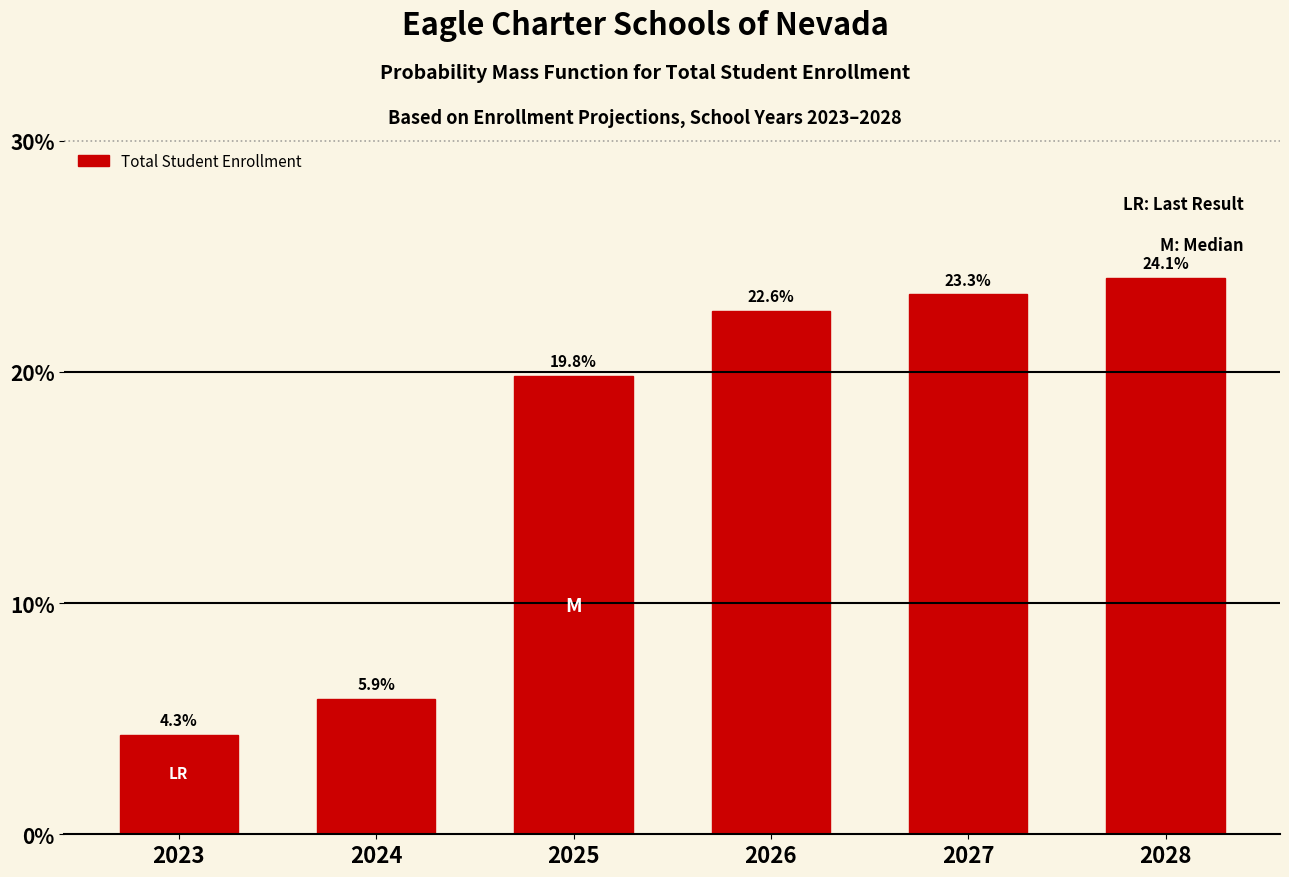

Reading left to right, transcribe all the data shown in this chart.

4.3	5.9	19.8	22.6	23.3	24.1